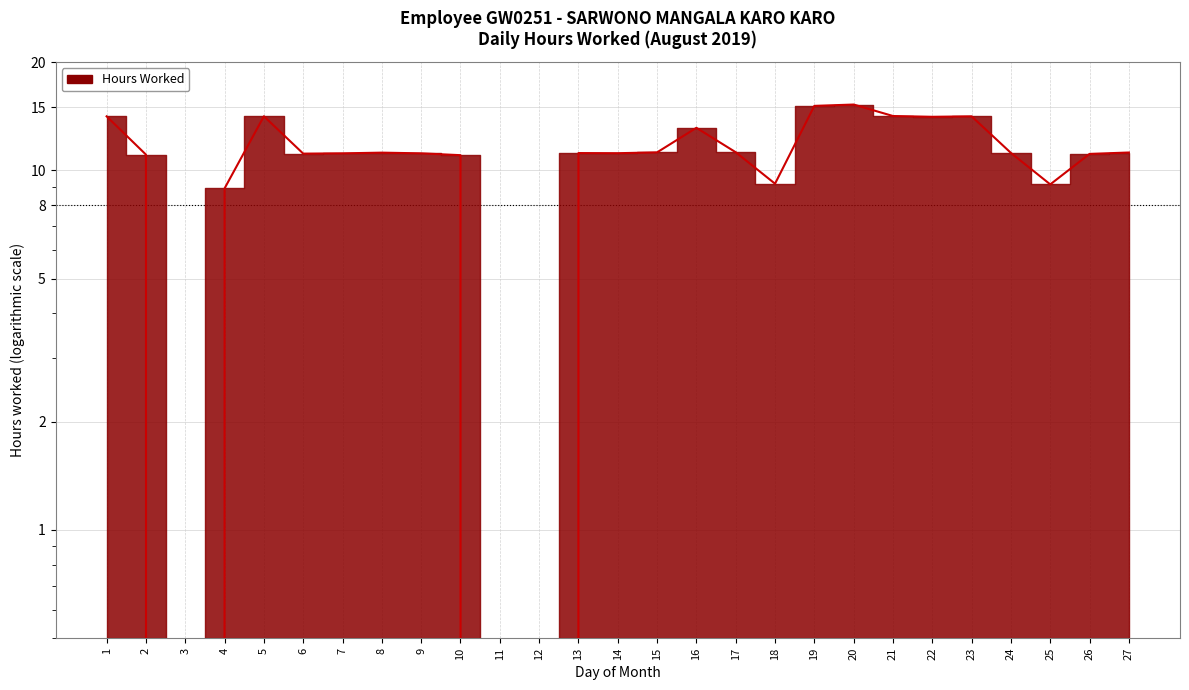

How many values are above zero?

24